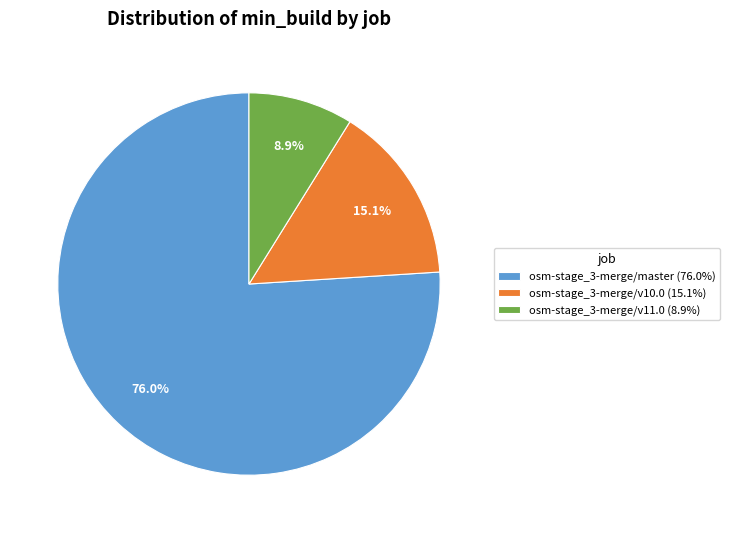

To the nearest percent, what portion does osm-stage_3-merge/v11.0 represent?

9%